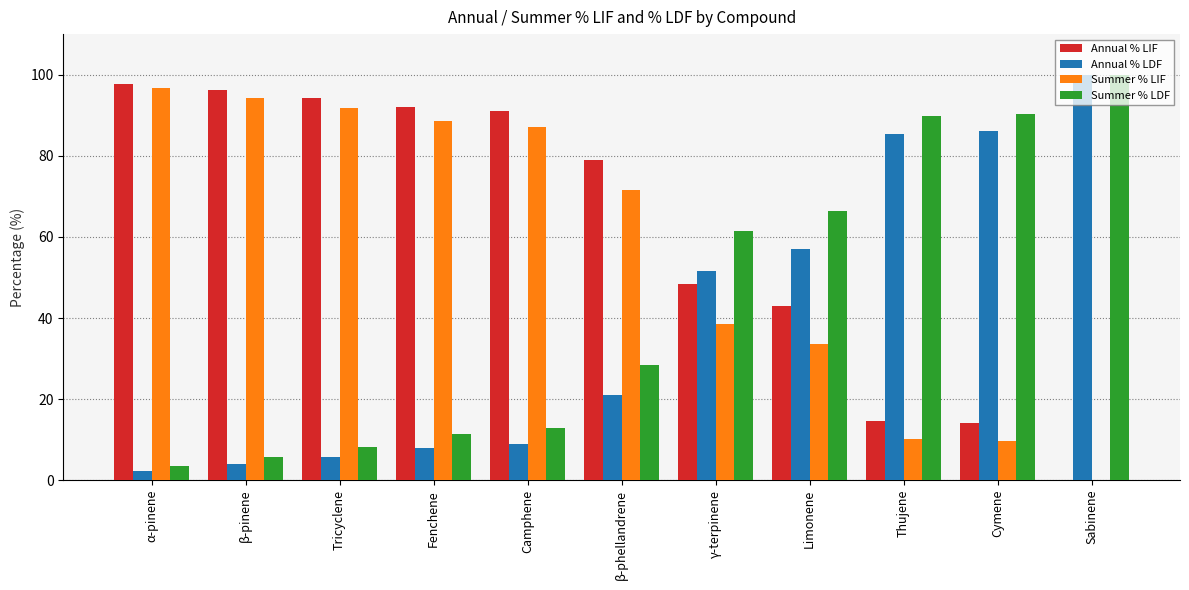

What is the greatest value displayed?

100.0